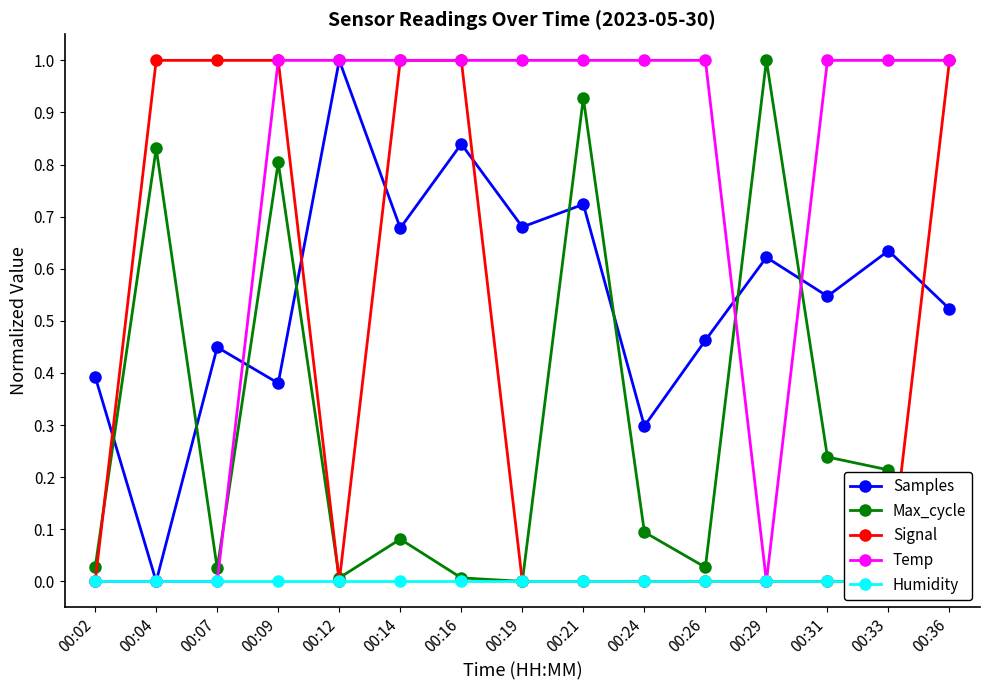

True or false: Temp has a value of 0.0 at 00:07.

True